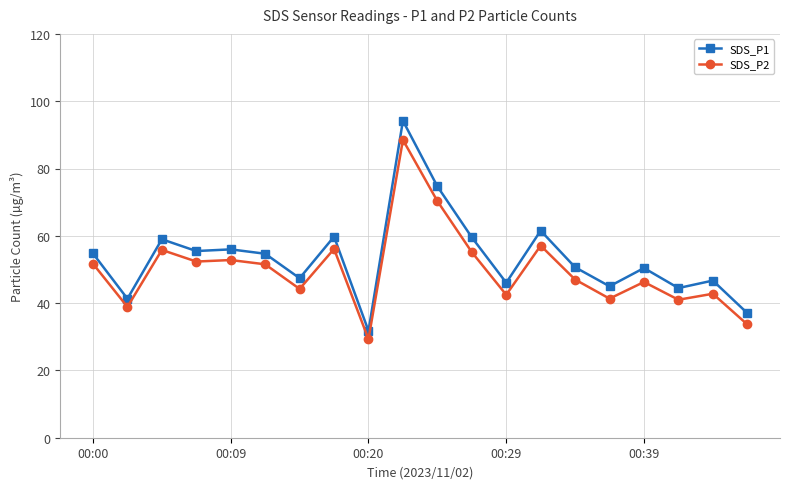

List the series in order of their overall mean, lowest first.

SDS_P2, SDS_P1